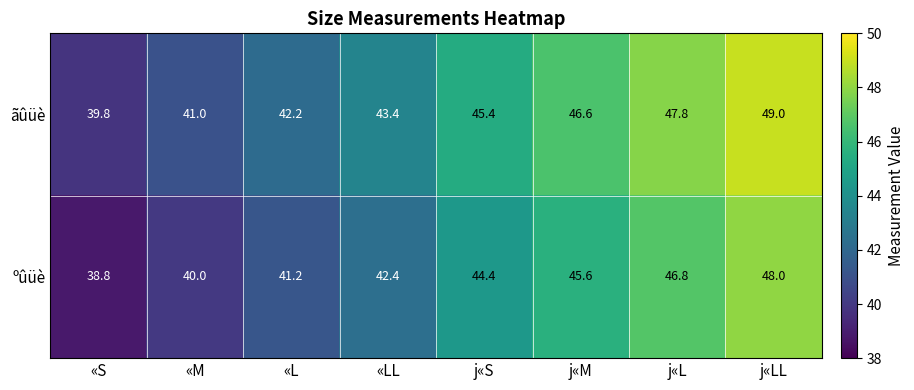

Where is ãûüè nearest to the value 44?

«LL